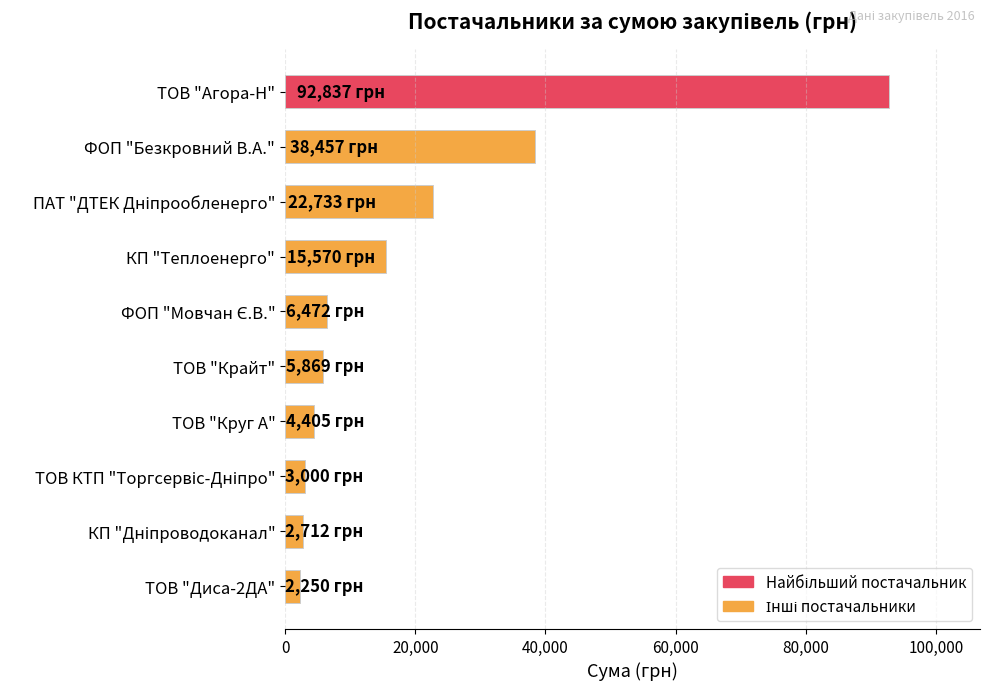

What is the ratio of the value at ФОП "Безкровний В.А." to the value at ТОВ "Крайт"?

6.6